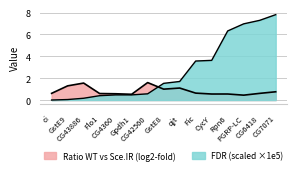

Which series has the largest total across all categories?

FDR (scaled)